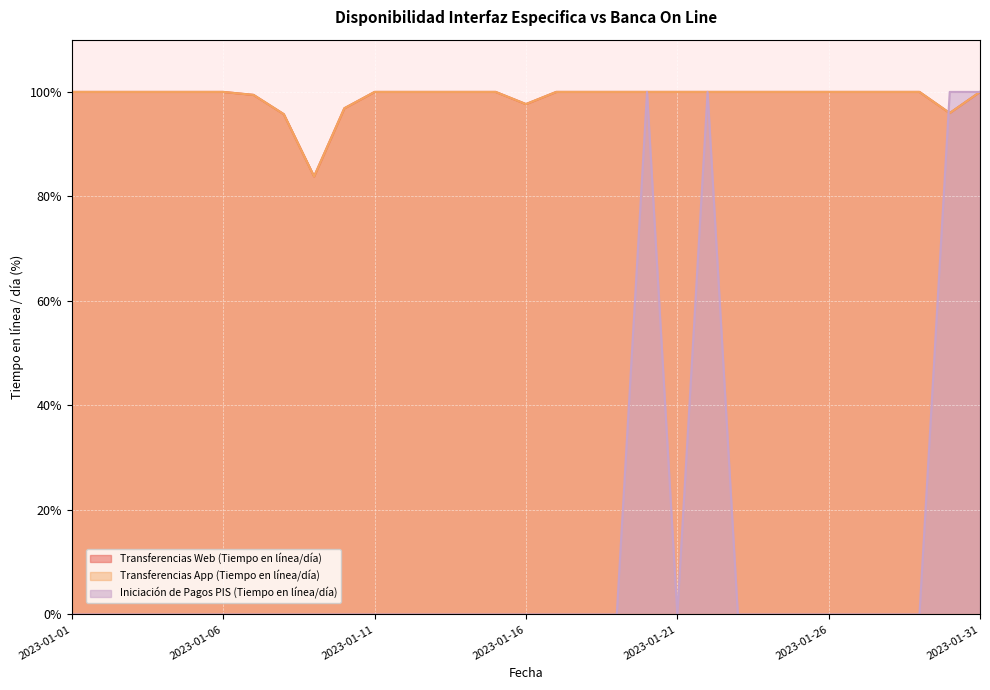

At which label does Iniciación de Pagos PIS (Tiempo en línea/día) reach its minimum?

2023-01-01